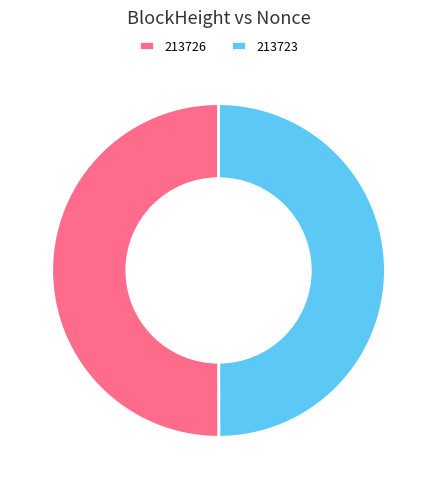

Do 213726 and 213723 together represent more than half of the pie?

Yes